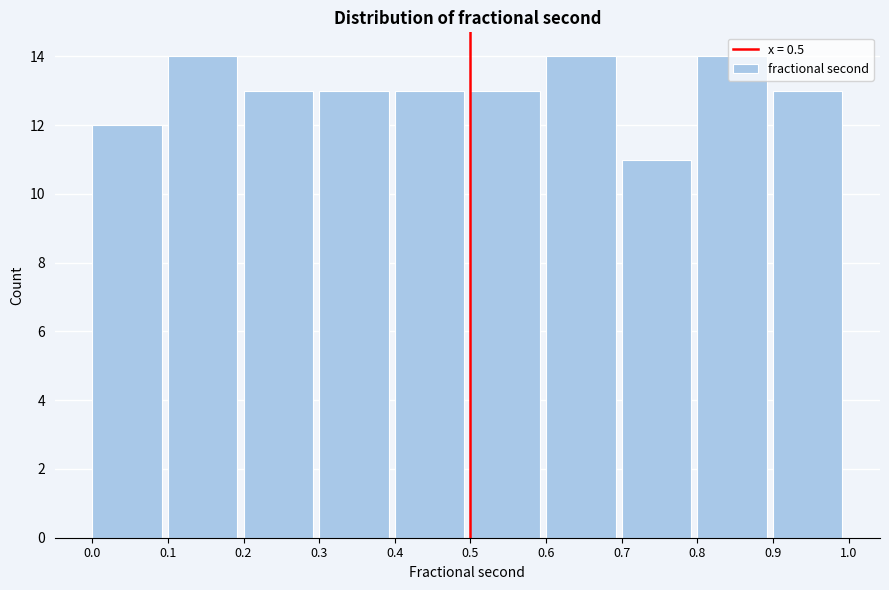

Reading left to right, transcribe this chart: for each bar, give the range it covers on the x-axis and its height. The values are not printed on the chart, so give them approximately, as read against the axis.

0.0 to 0.1: 12
0.1 to 0.2: 14
0.2 to 0.3: 13
0.3 to 0.4: 13
0.4 to 0.5: 13
0.5 to 0.6: 13
0.6 to 0.7: 14
0.7 to 0.8: 11
0.8 to 0.9: 14
0.9 to 1.0: 13